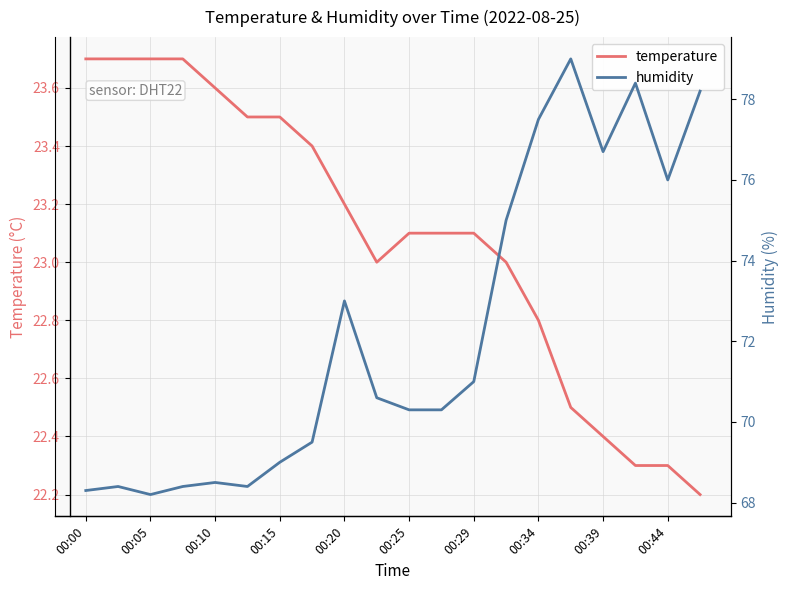

What is the highest value of the temperature series?

23.7